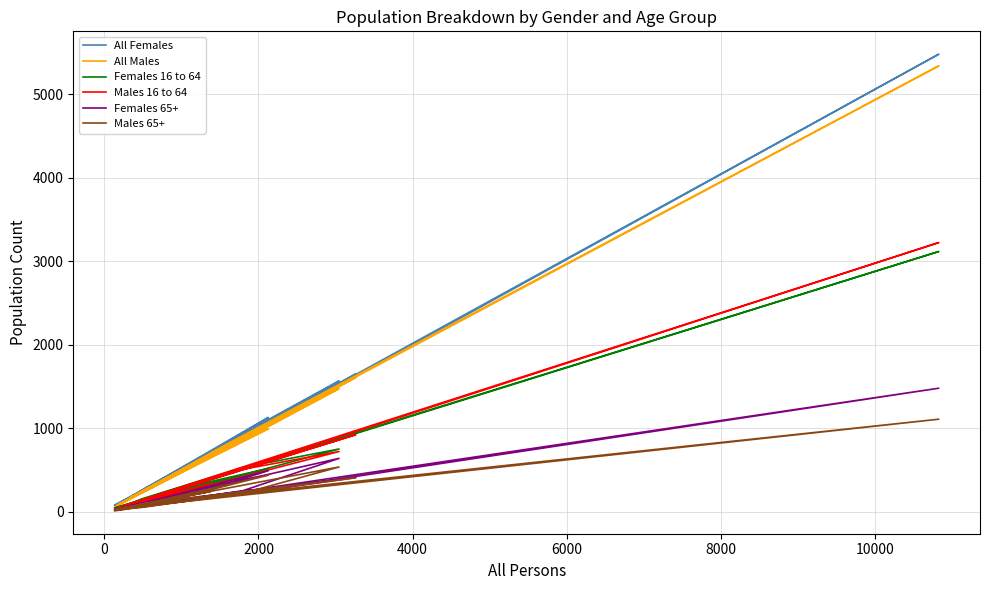

What is the difference between the second highest and minimum values in the Females 16 to 64 series?

929